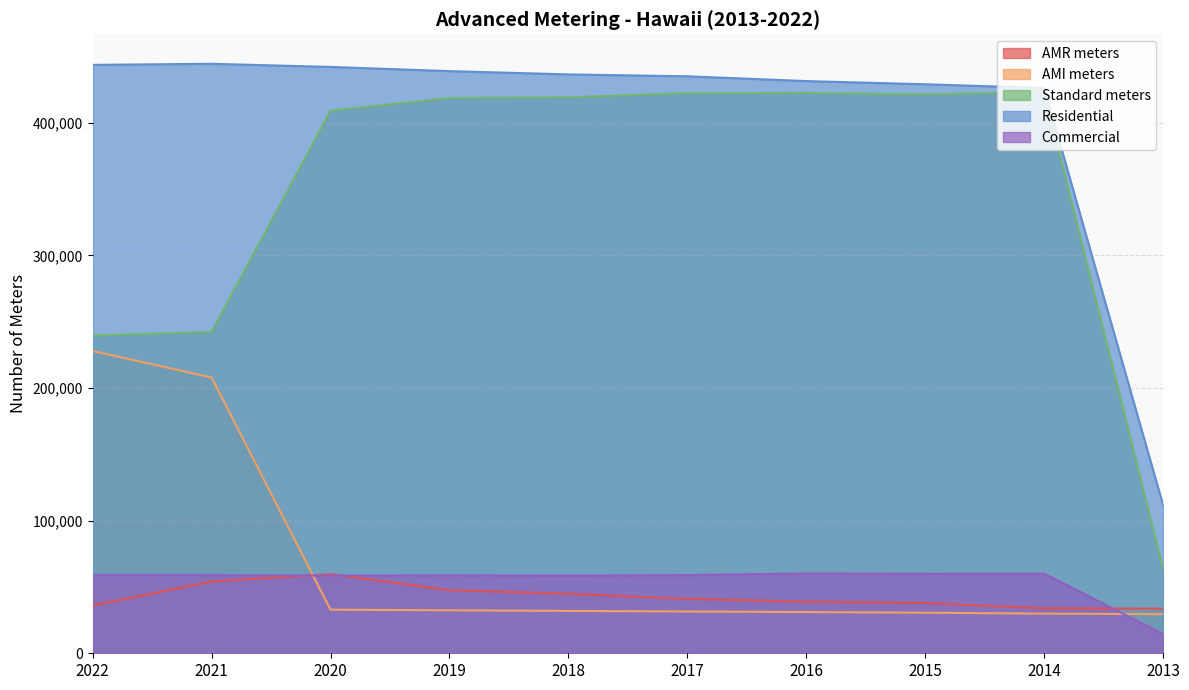

Between 2017 and 2016, which series saw the biggest shift?

Residential